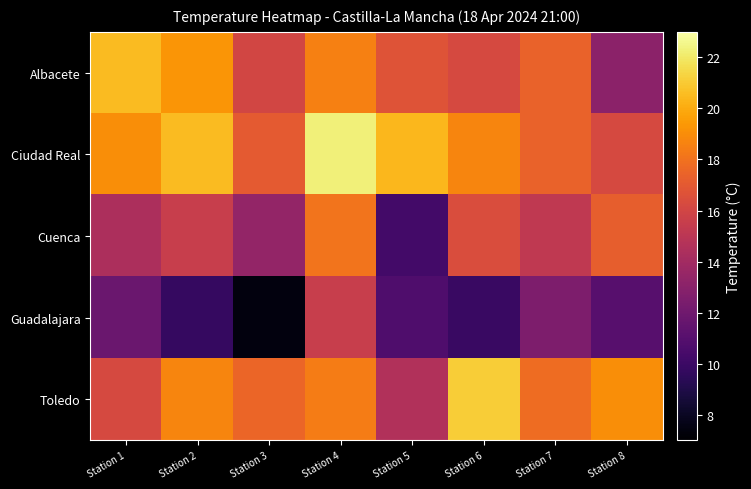

At which category does the chart reach its peak across all series?

Station 4